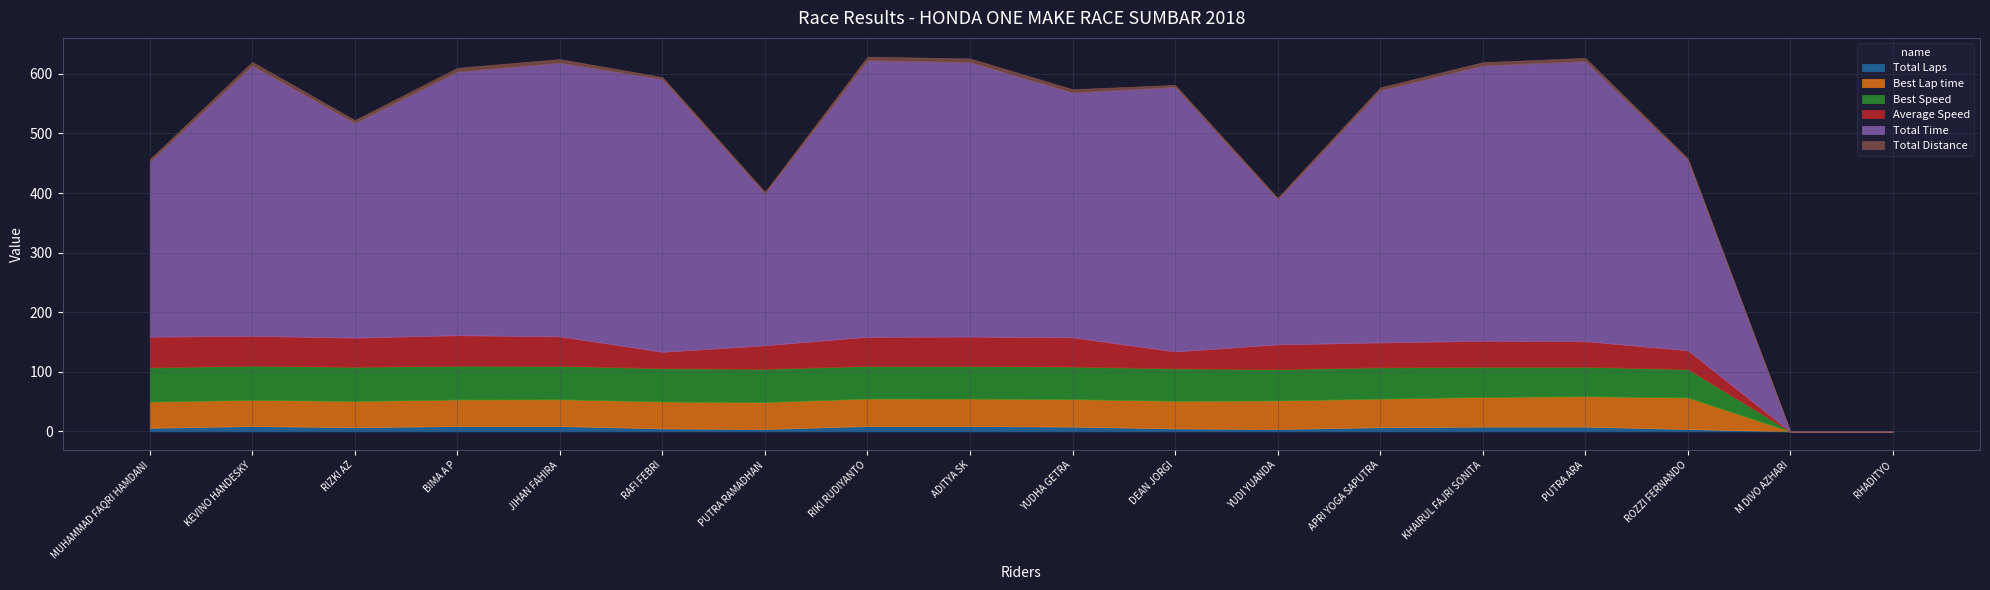

At how many categories does at least one series exceed 224?

16